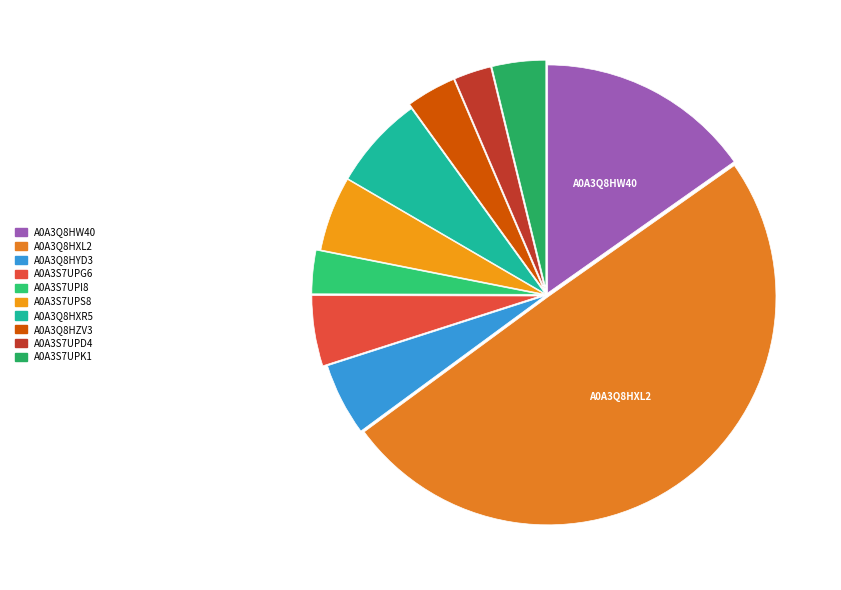

Is A0A3Q8HW40 the majority of the pie?

No